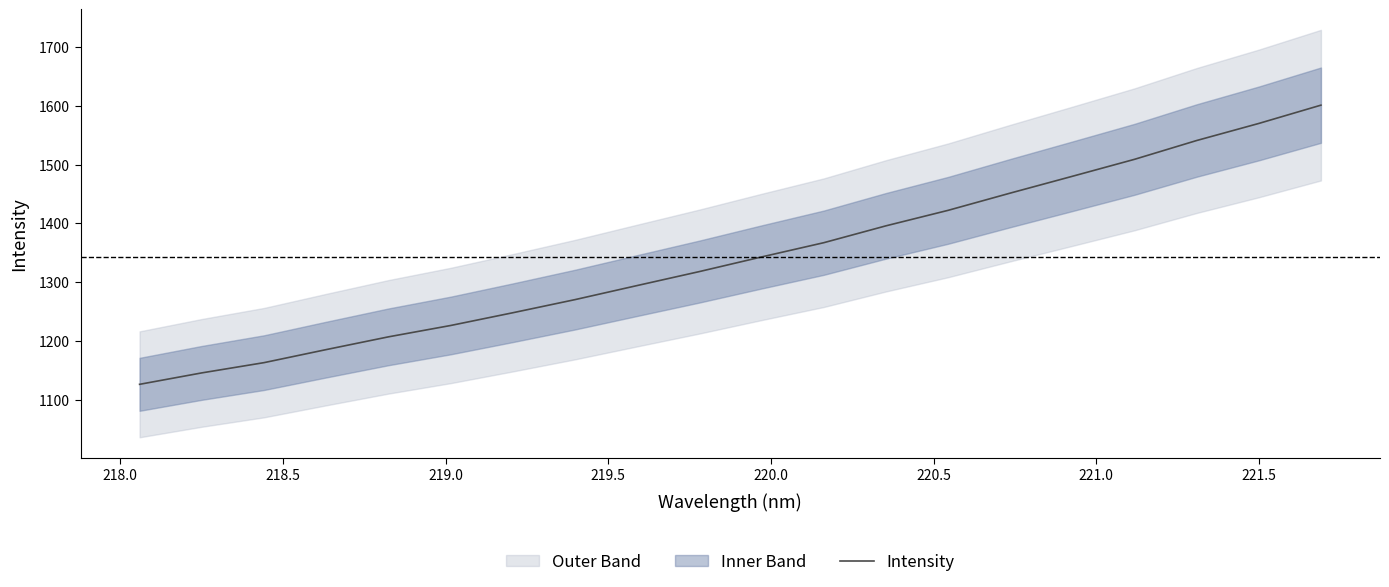

What is the highest value of the Intensity series?

1601.2